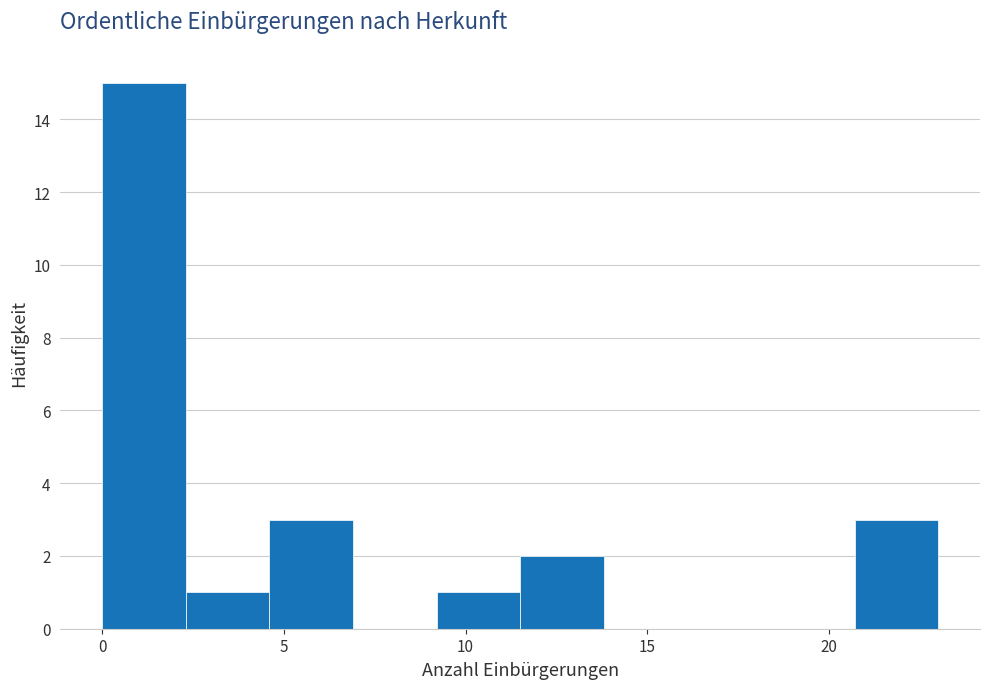

Reading left to right, list every bar in this chart as the range it spans on the x-axis followed by its height. Neither the bar edges nor the heights are printed on the chart, so give them approximately, as read against the axes.

0.0 to 2.3: 15
2.3 to 4.6: 1
4.6 to 6.9: 3
6.9 to 9.2: 0
9.2 to 11.5: 1
11.5 to 13.8: 2
13.8 to 16.1: 0
16.1 to 18.4: 0
18.4 to 20.7: 0
20.7 to 23.0: 3